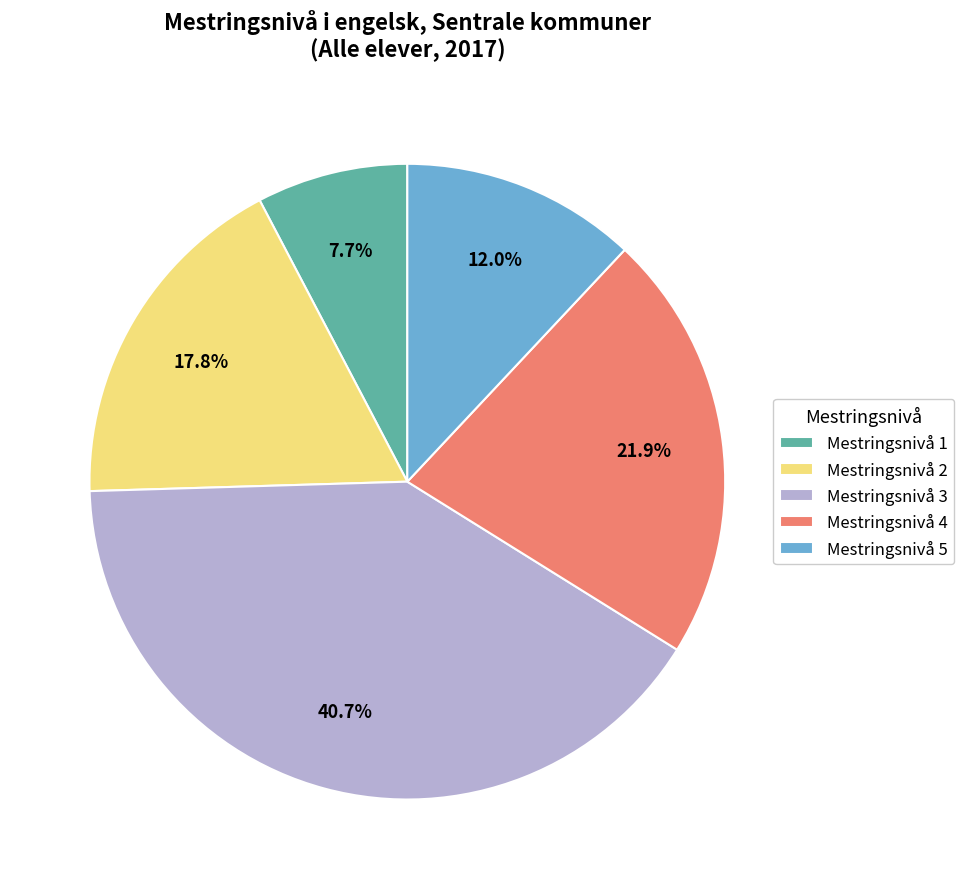

Combined, what portion of the pie is Mestringsnivå 3 and Mestringsnivå 5?

52.6%